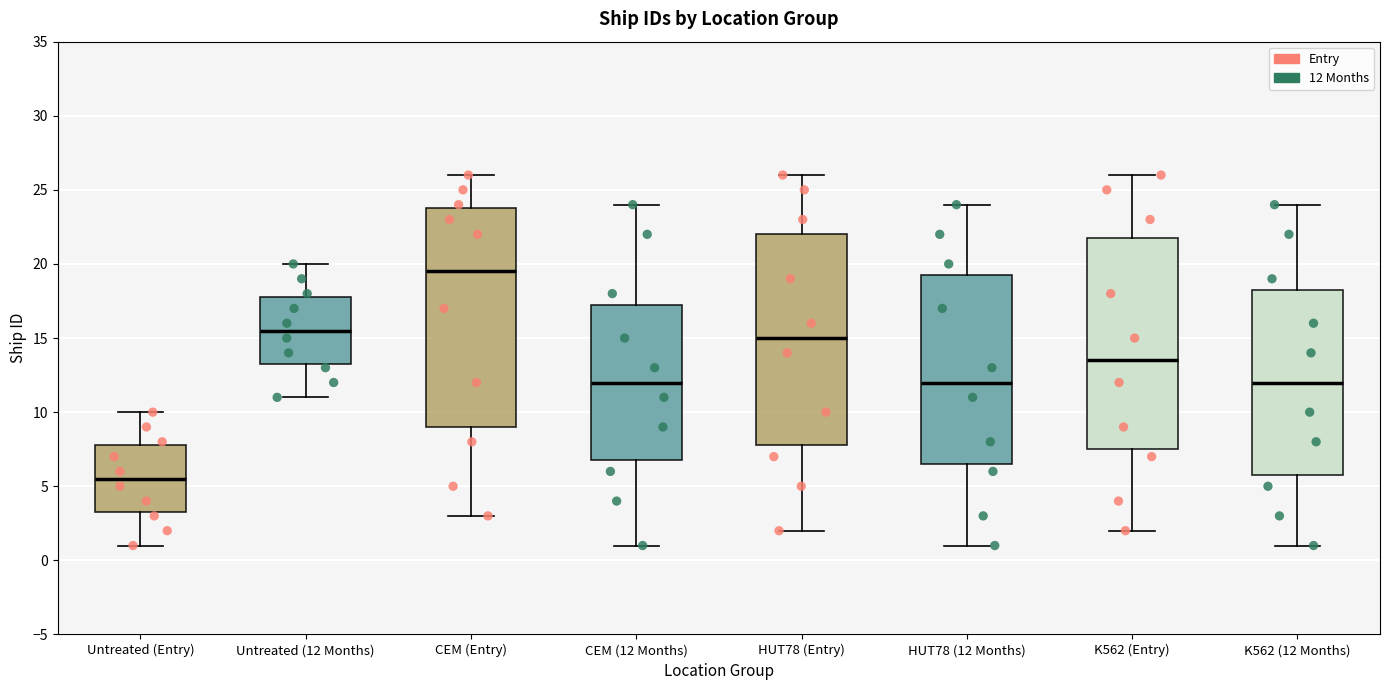

Which box has the lowest median line?

Untreated (Entry)